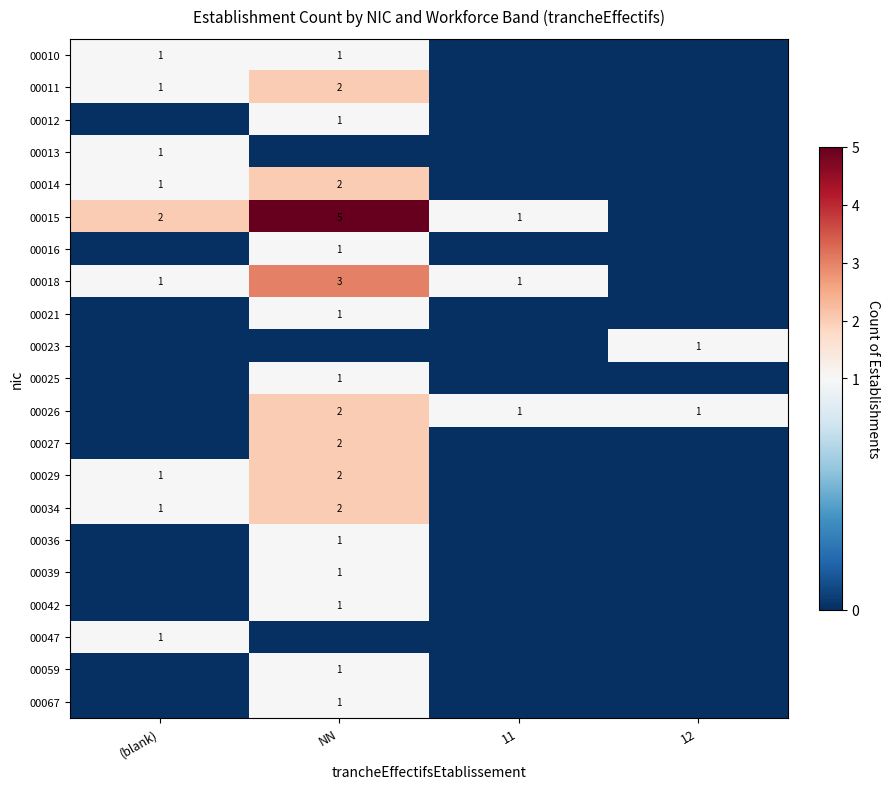

What is the difference between the highest and lowest values at 12?

1